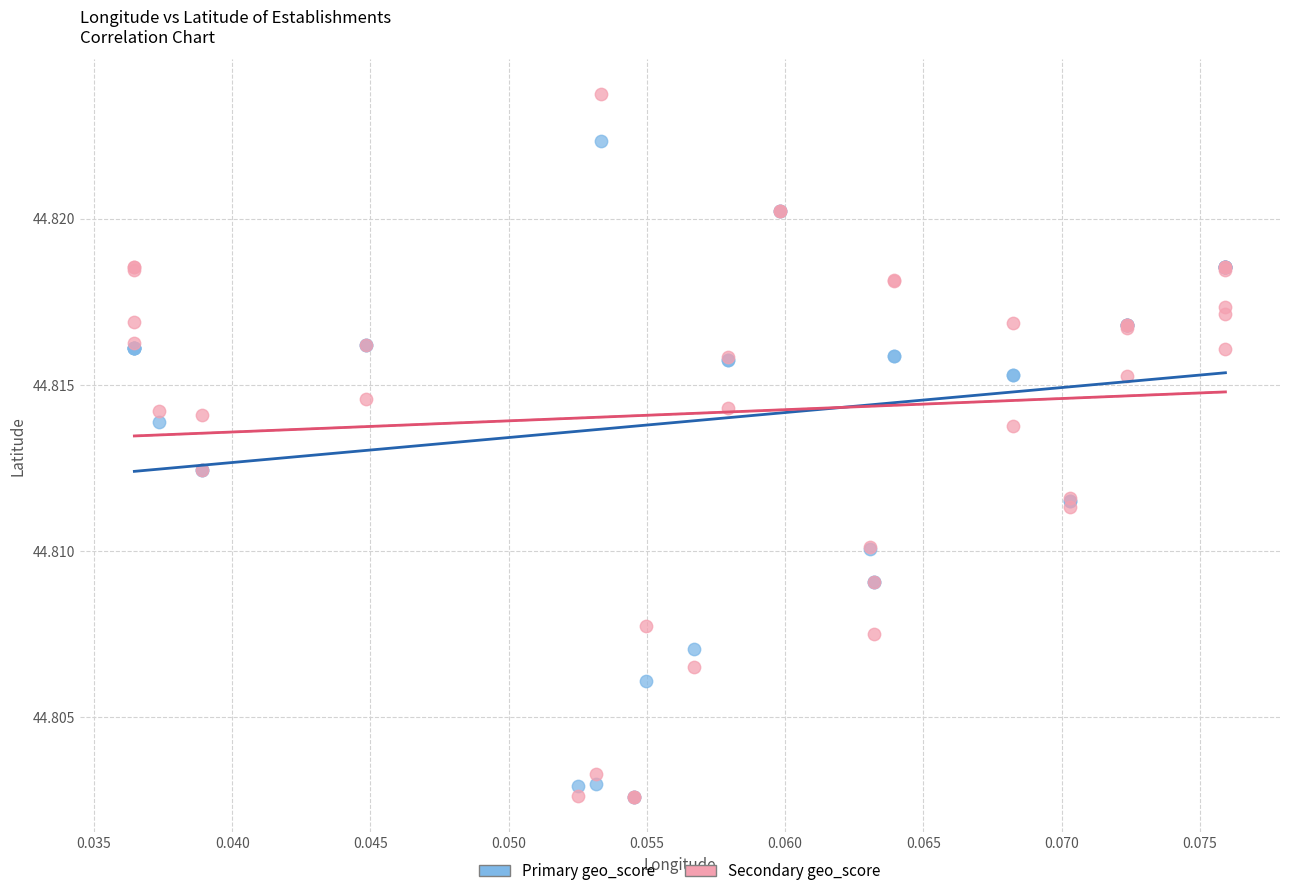

What are all the series names shown in the legend?

Primary geo_score, Secondary geo_score